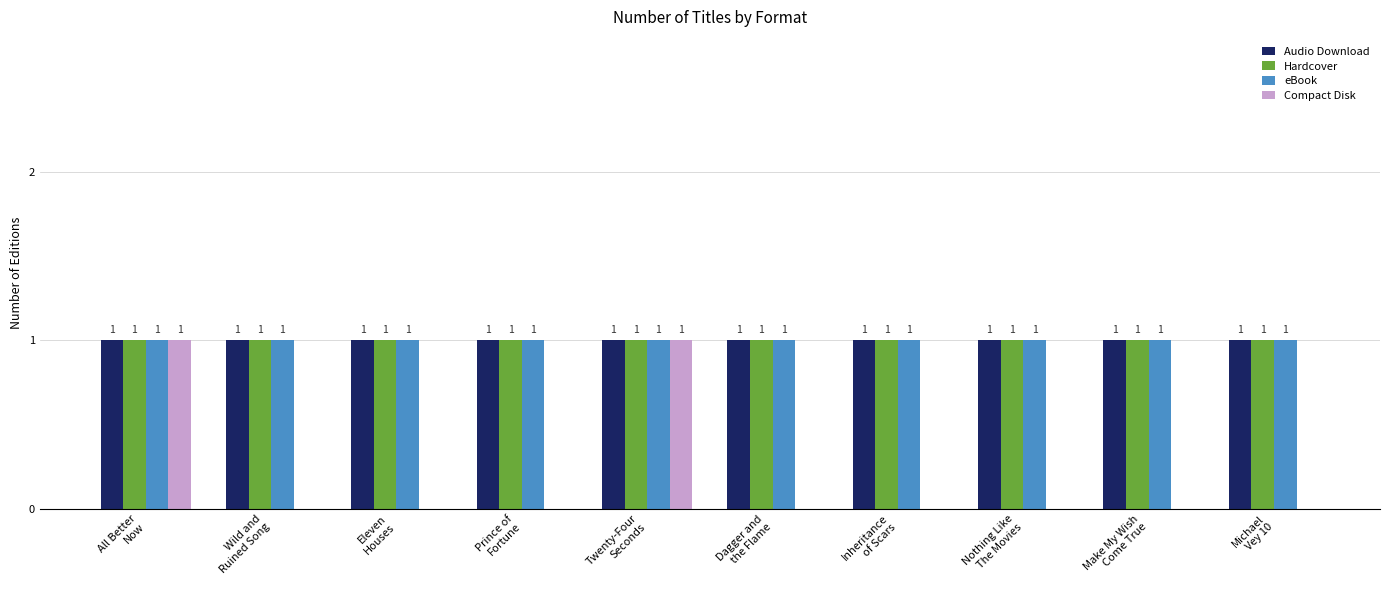

Is it true that eBook equals 1 at Inheritance
of Scars?

True